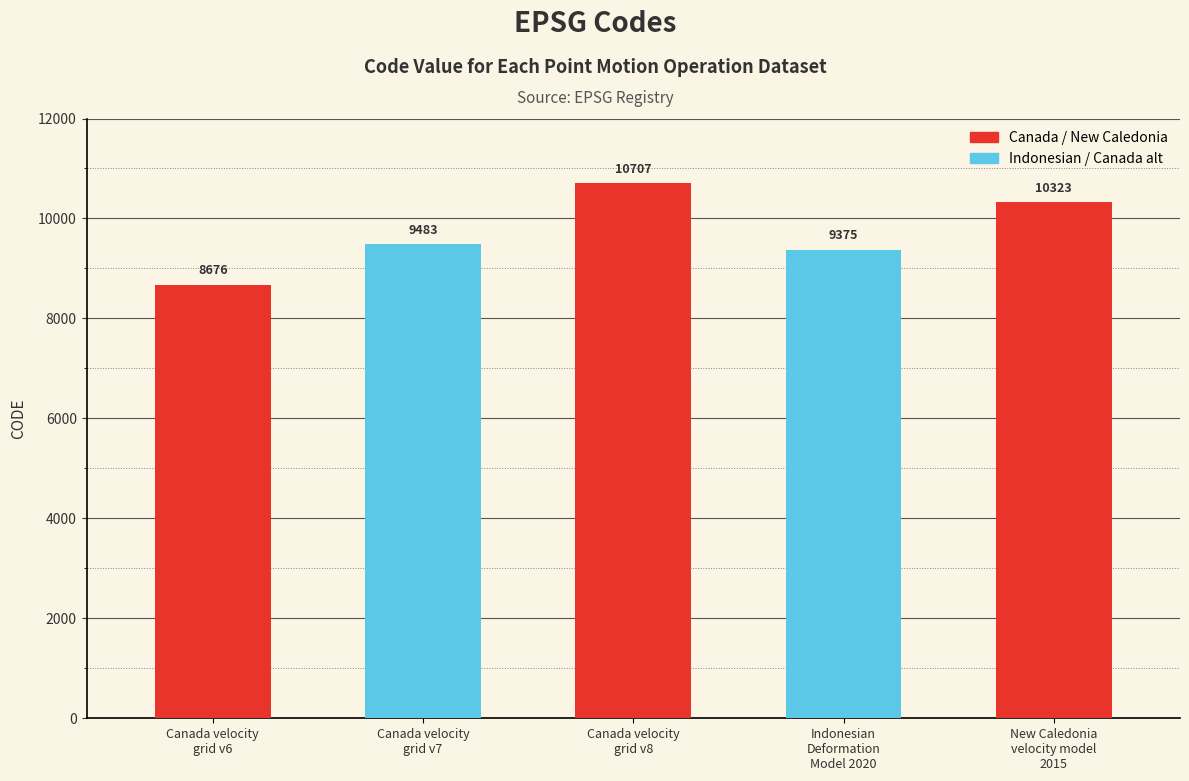

Reading left to right, transcribe all the data shown in this chart.

8676	9483	10707	9375	10323